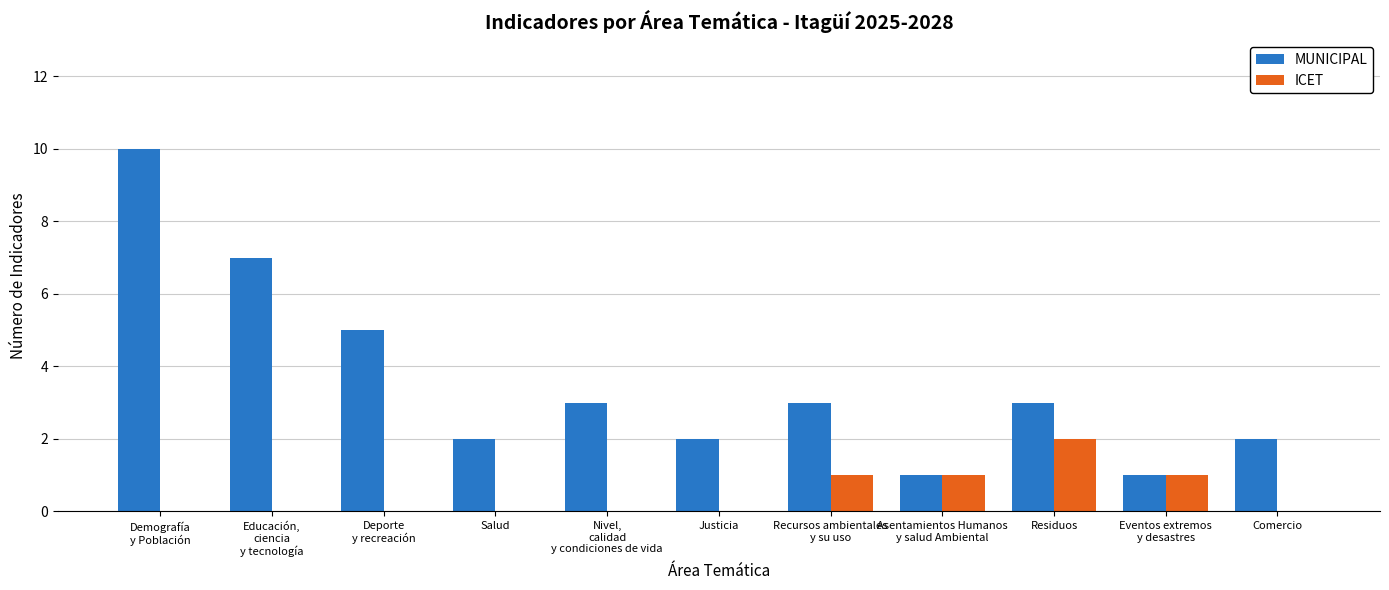

The ICET series shows 1 at Residuos. True or false?

False